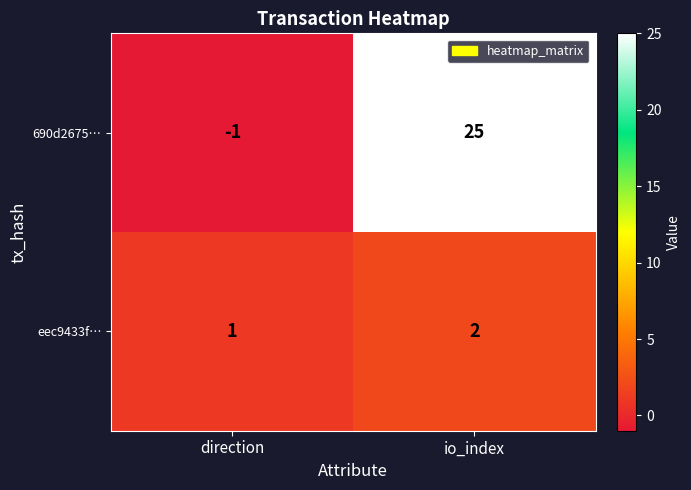

How many categories are shown in the chart?

2